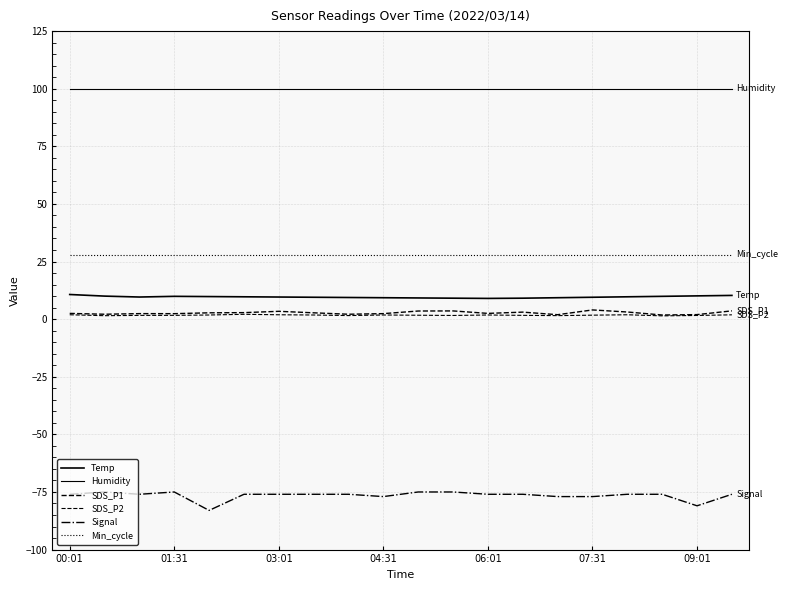

Does the chart display data point markers on the line(s)?

No